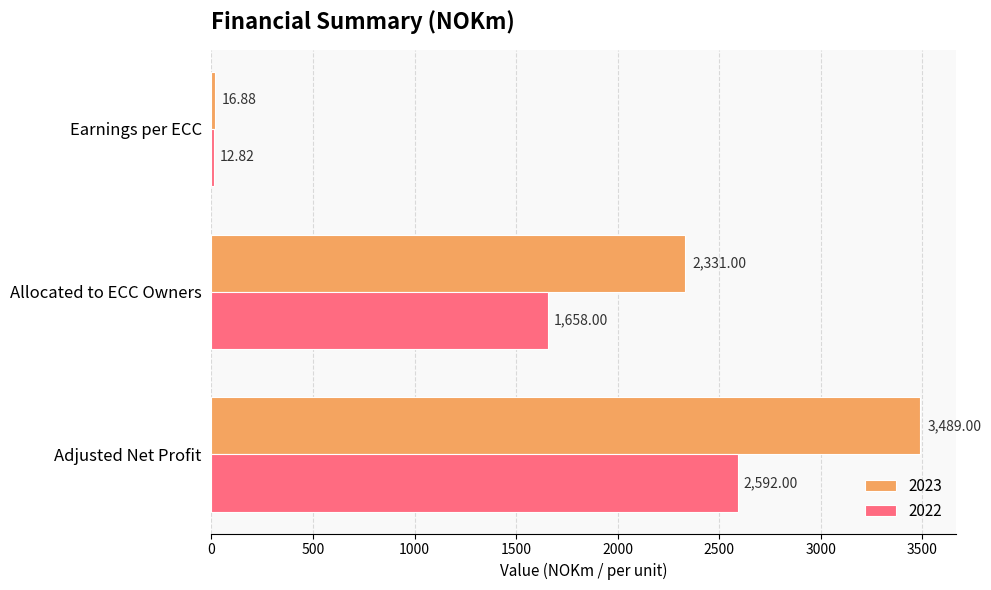

What is the difference between the 2023 values at Adjusted Net Profit and Allocated to ECC Owners?

1158.0